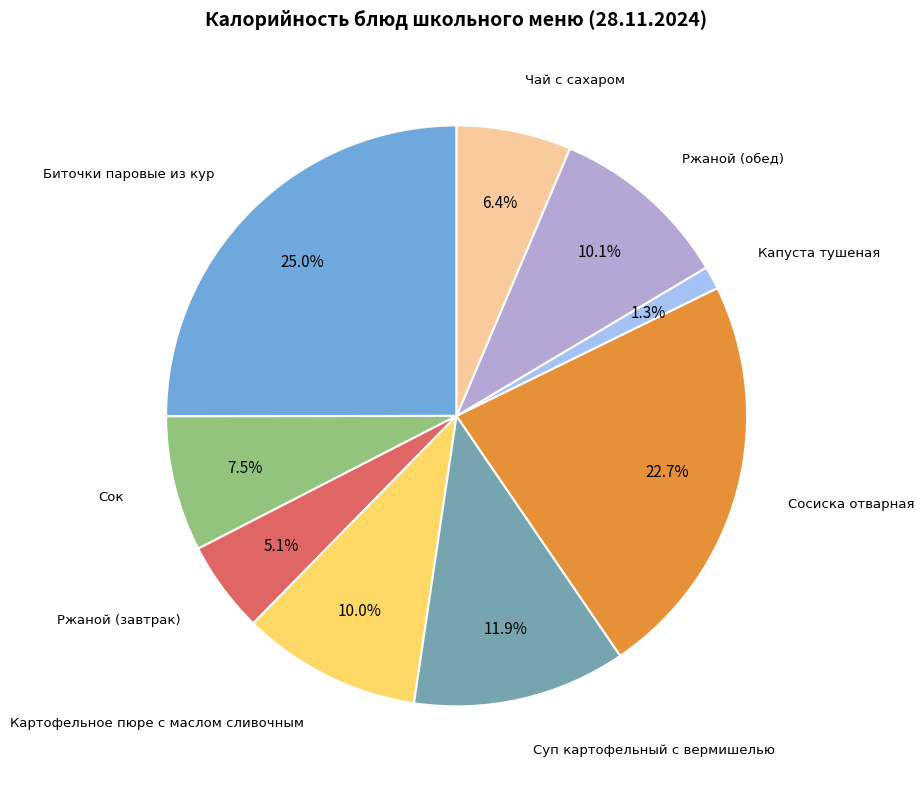

Does any single category account for the majority?

No